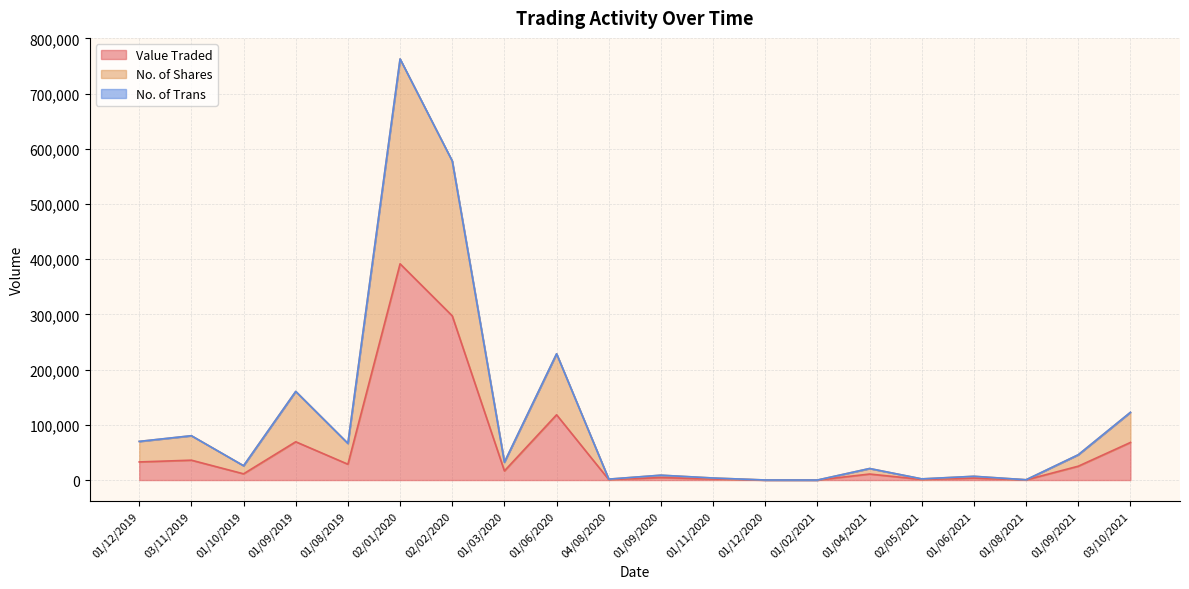

At which label does No. of Shares first exceed 32348?

01/12/2019